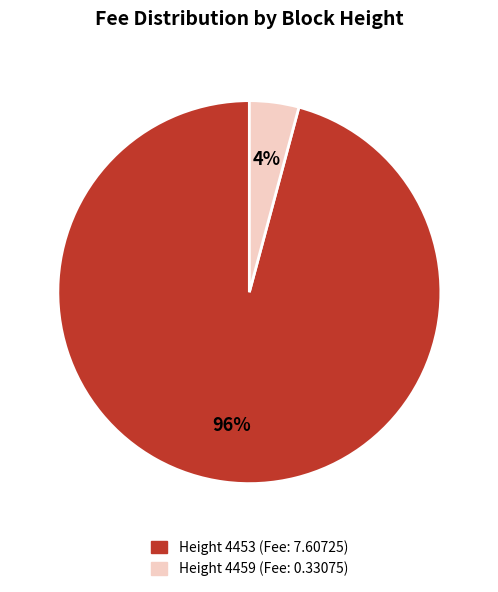

Is there a majority slice in this chart?

Yes